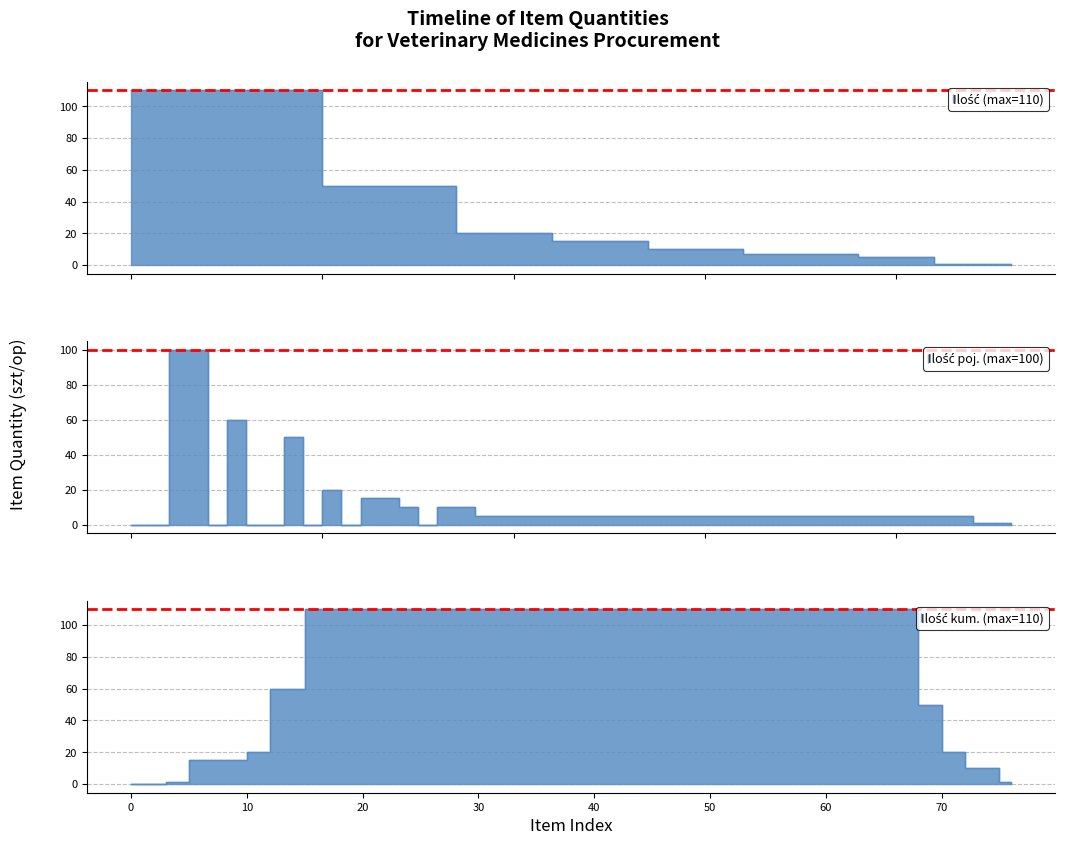

True or false: wartość and ilość intersect in this chart.

False